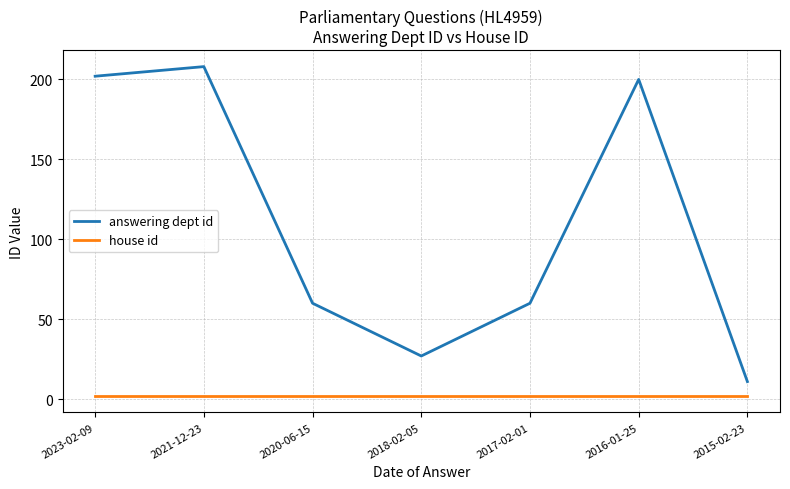

List the series in order of their peak value, lowest first.

house id, answering dept id